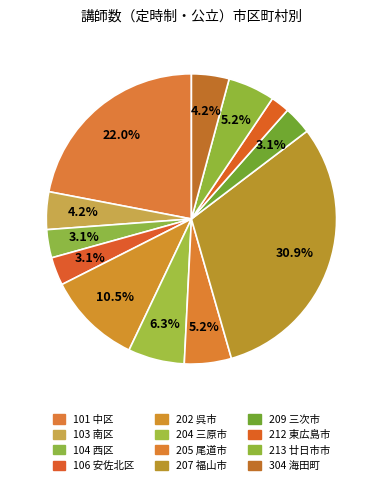

How many slices are in this pie chart?

12